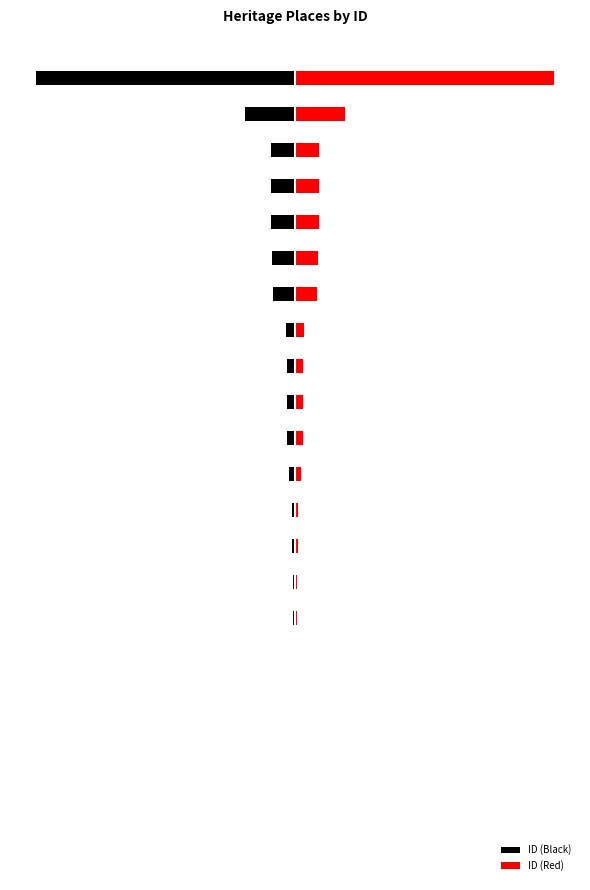

What is the sum of all ID (Red) values?

285900